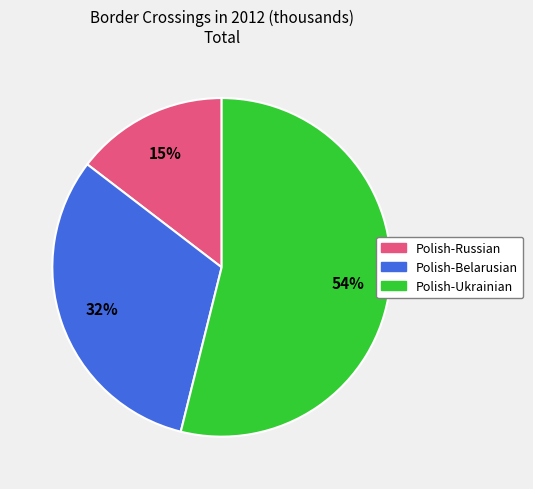

How many slices are in this pie chart?

3